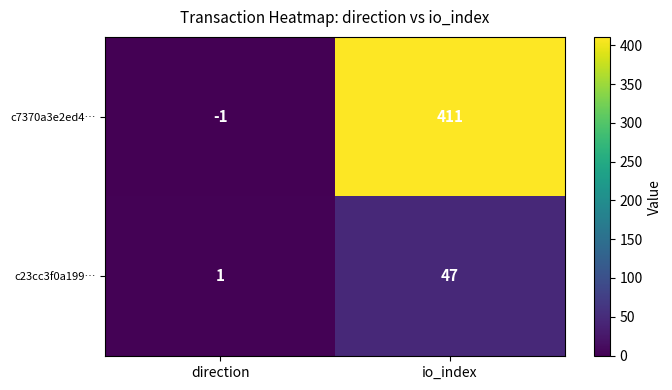

Between direction and io_index, which series saw the biggest shift?

c7370a3e2ed4…